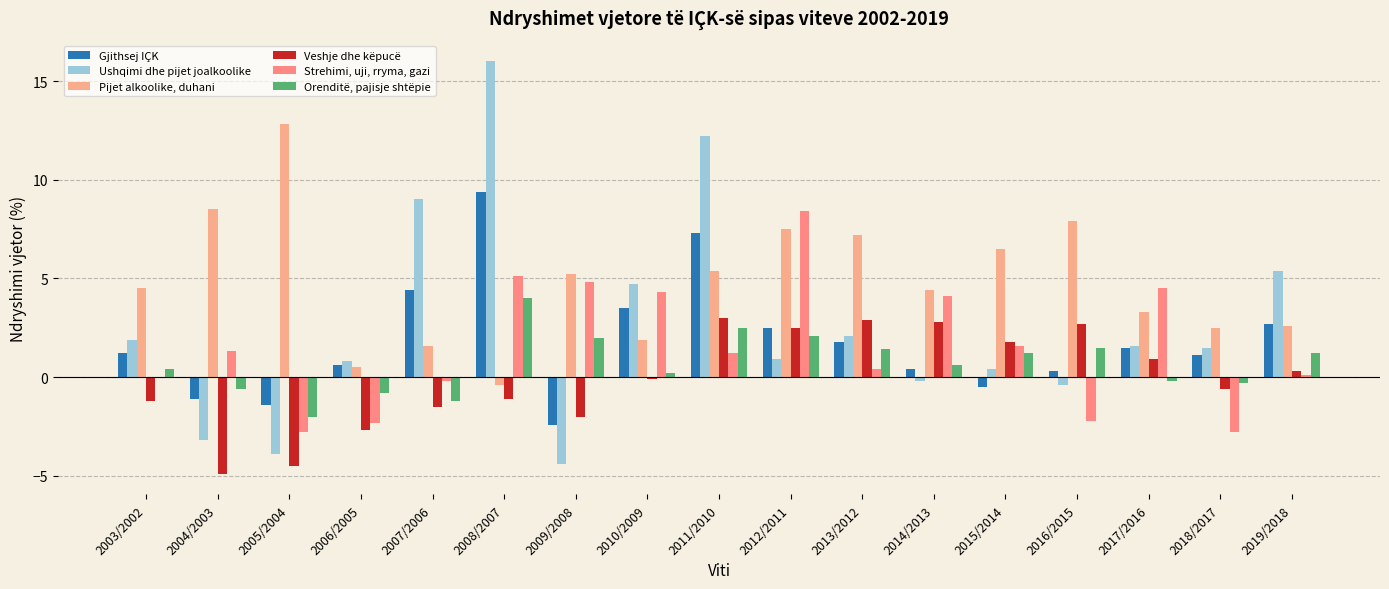

Are the bars grouped side by side (vs. stacked)?

Yes